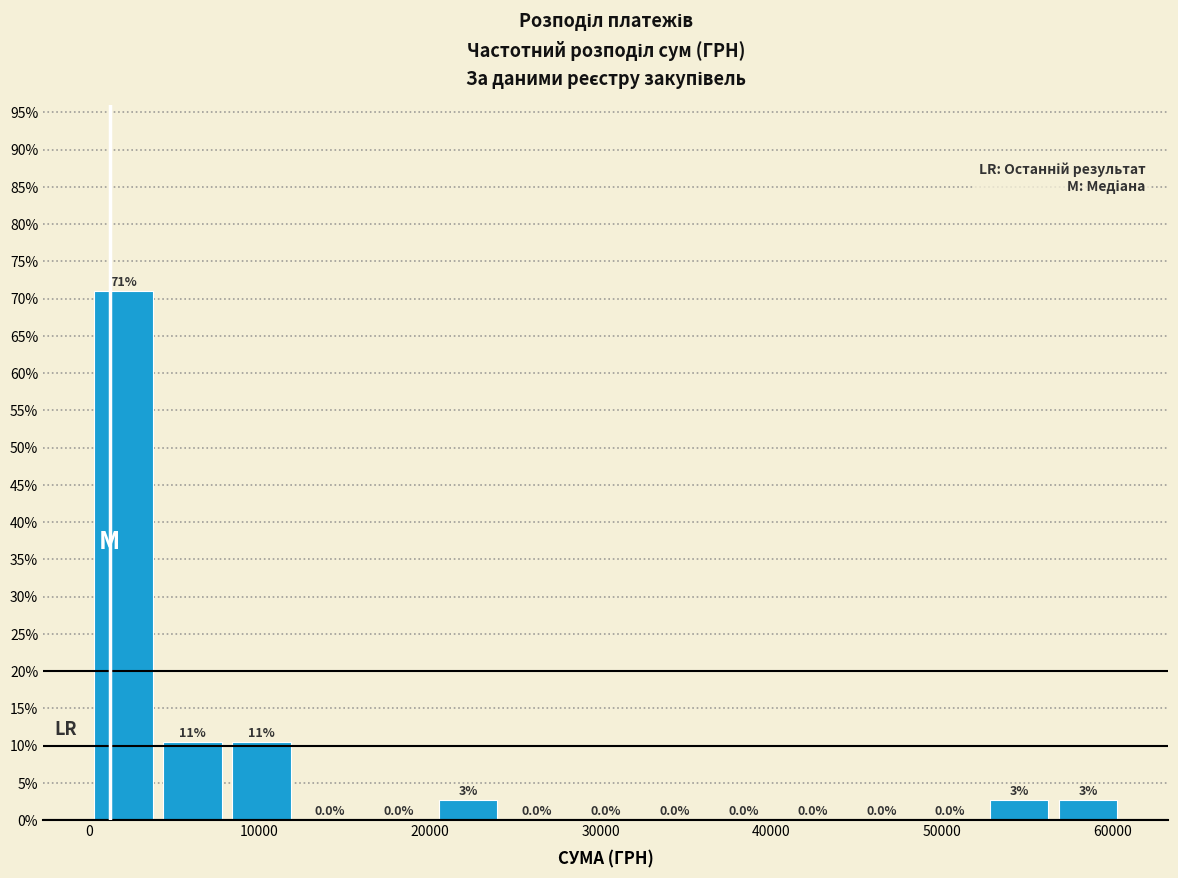

Which range on the x-axis has the tallest bar?

0 to 4000